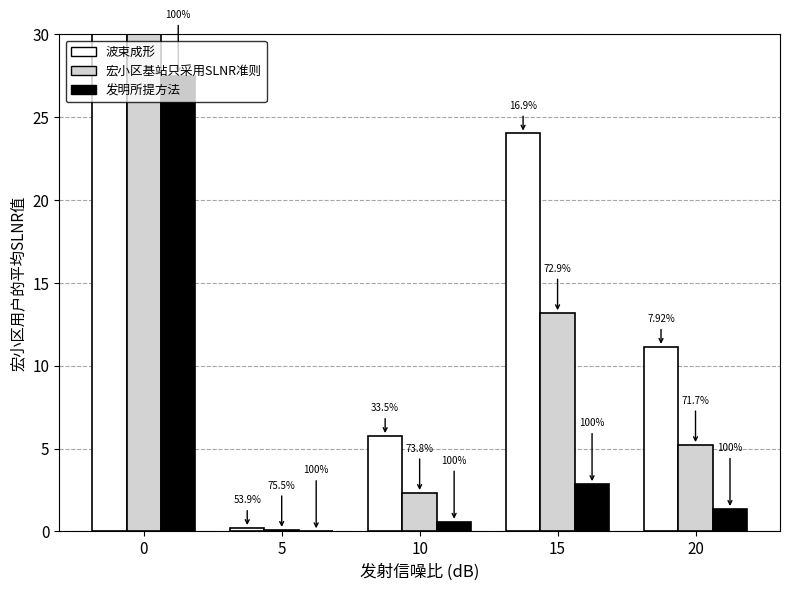

How many groups of bars are there?

5